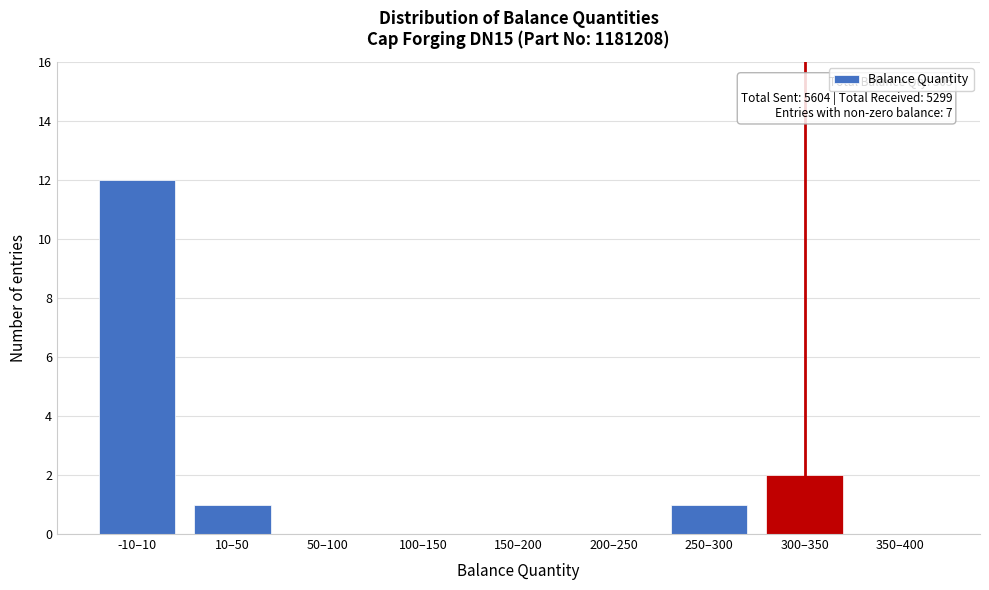

Reading left to right, transcribe all the data shown in this chart.

-10–10=12	10–50=1	50–100=0	100–150=0	150–200=0	200–250=0	250–300=1	300–350=2	350–400=0